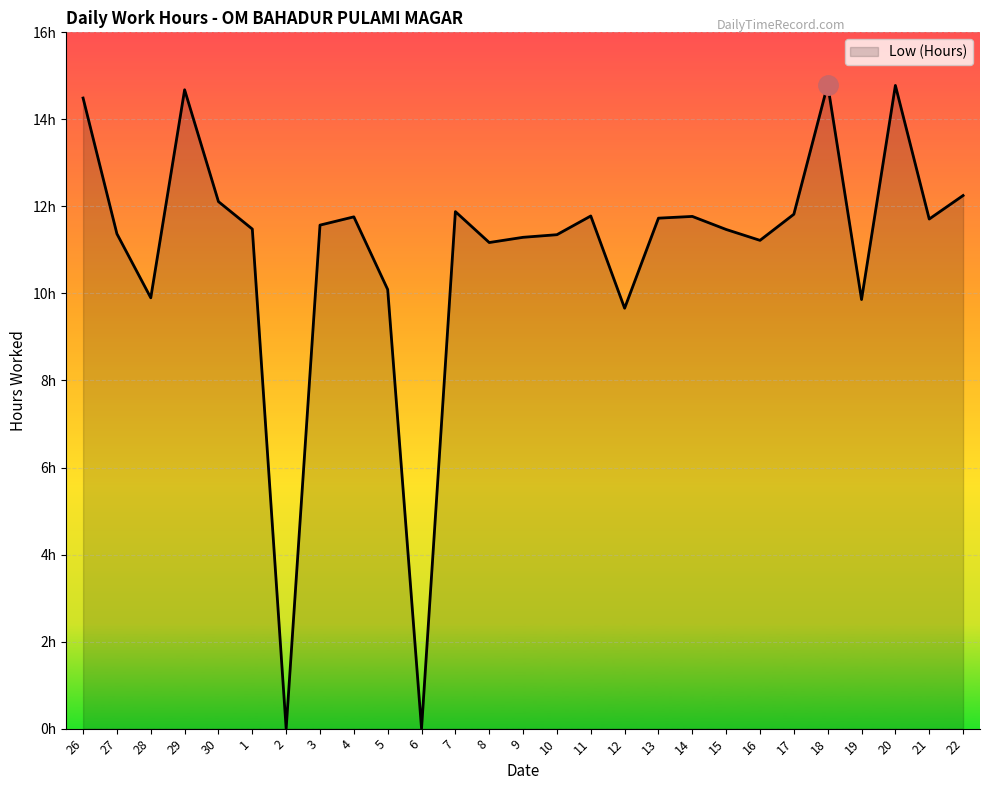

Is this an area chart (filled region under the line)?

Yes